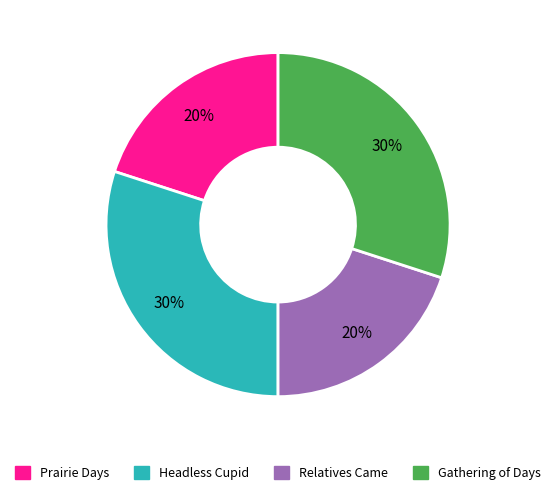

To the nearest percent, what percentage of the pie is Relatives Came?

20%